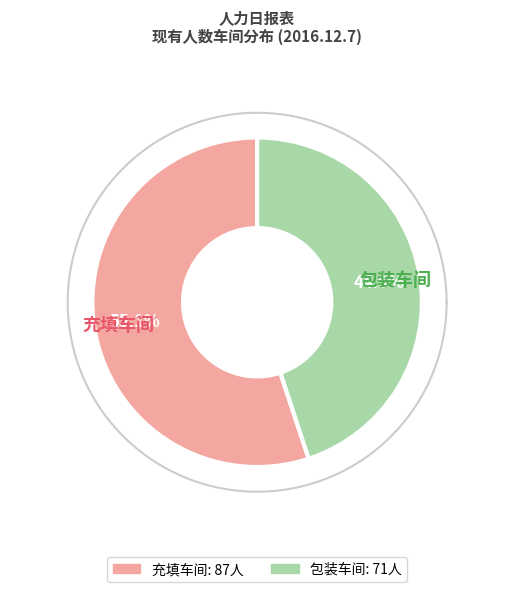

True or false: 包装车间 accounts for 45% of the total.

True